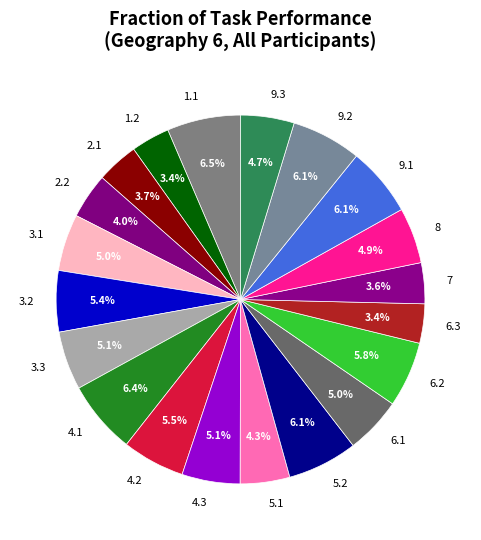

Combined, do 2.2 and 2.1 account for over 50%?

No